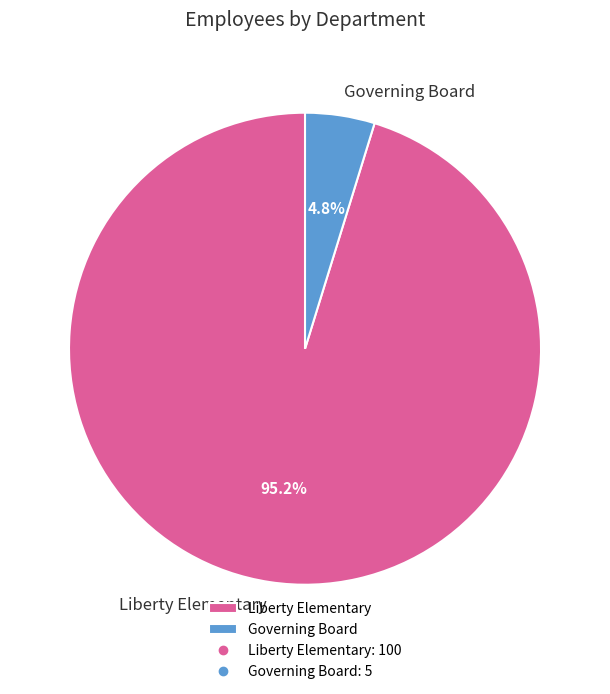

Rank the categories by value from highest to lowest.

Liberty Elementary, Governing Board